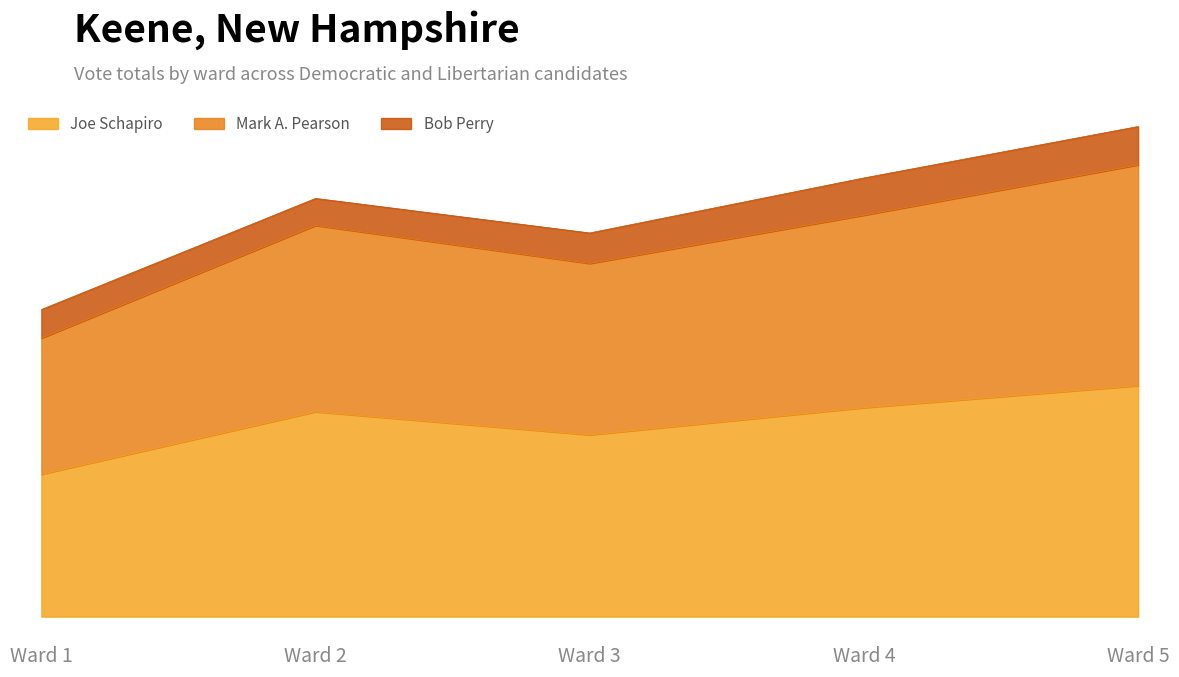

Which category has the lowest value across all series?

Ward 1